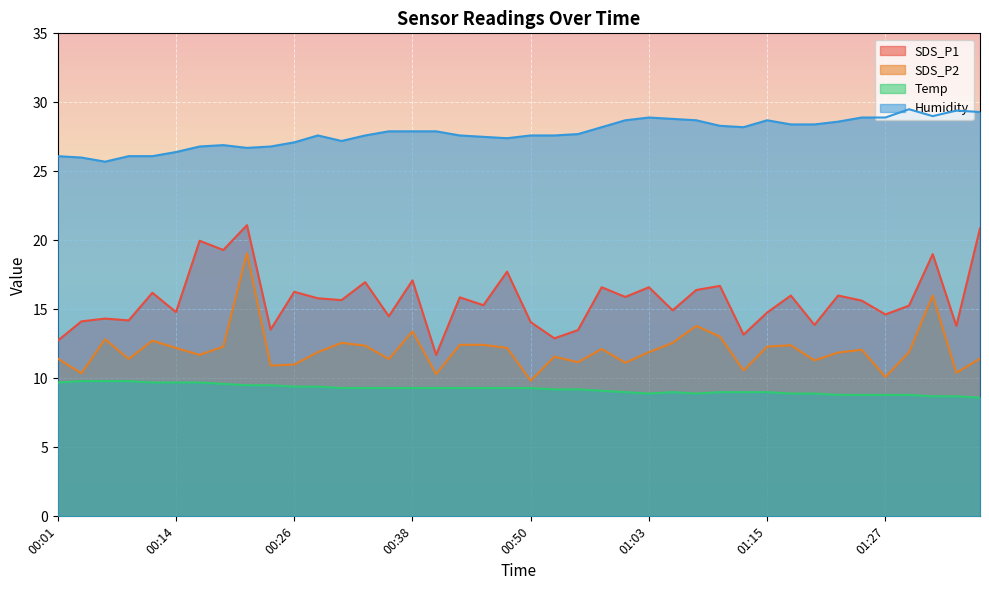

The Humidity series shows 26.1 at 00:01. True or false?

True